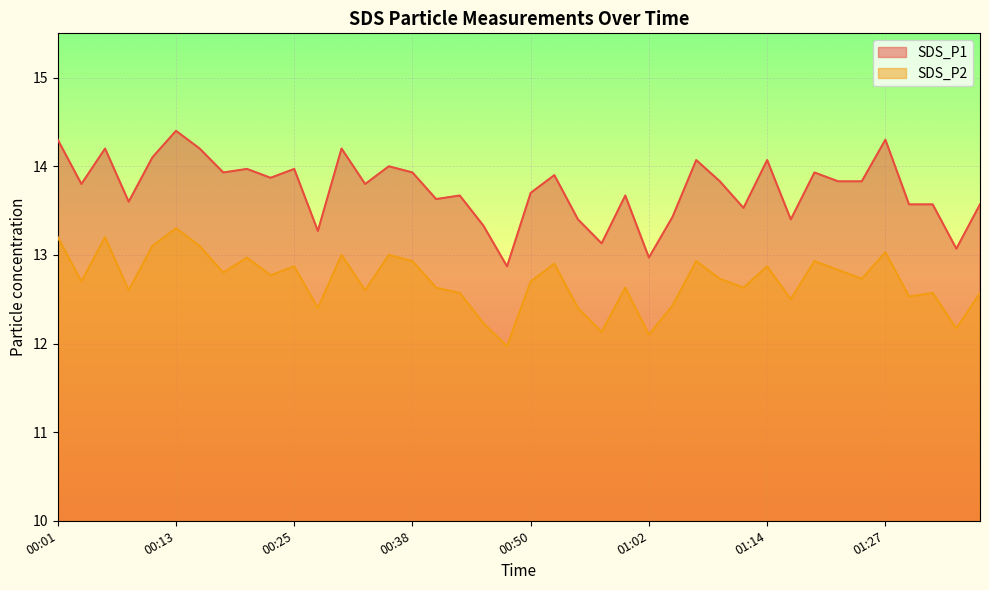

How many interior local peaks does the SDS_P2 series have?

13